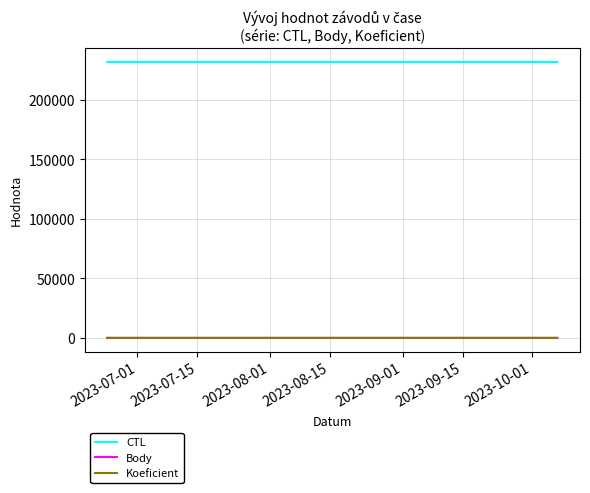

What is the maximum value shown in the chart?

231628.0